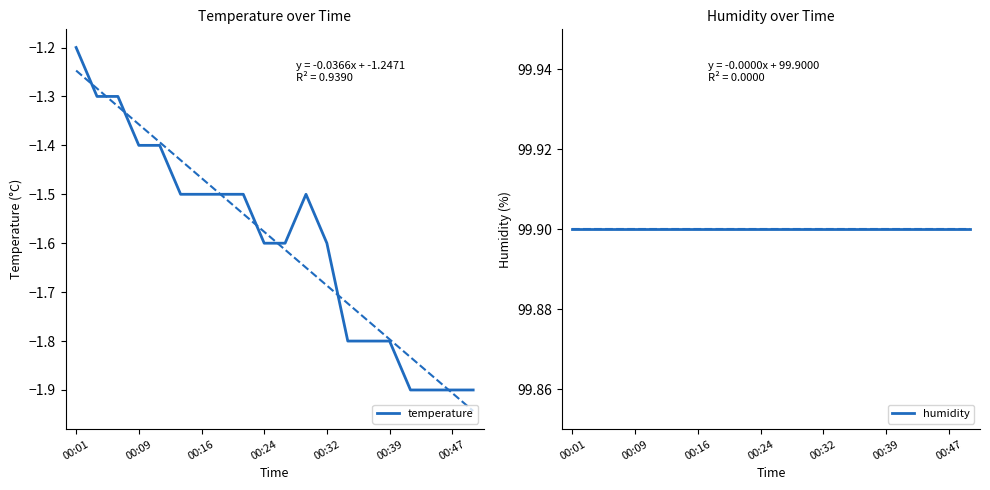

At how many categories does at least one series exceed 25?

20